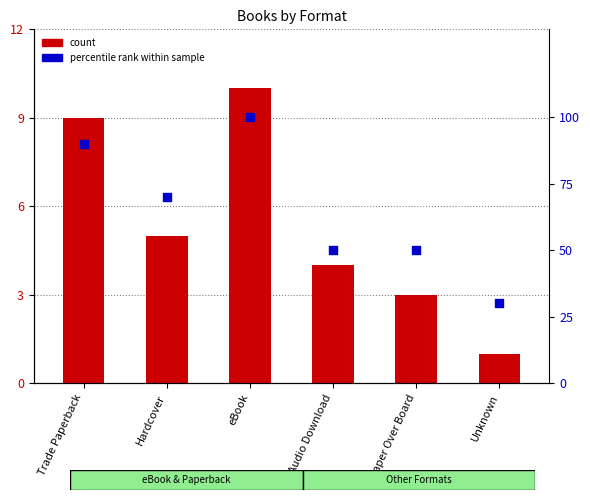

Which series contains the lowest Y value?

count